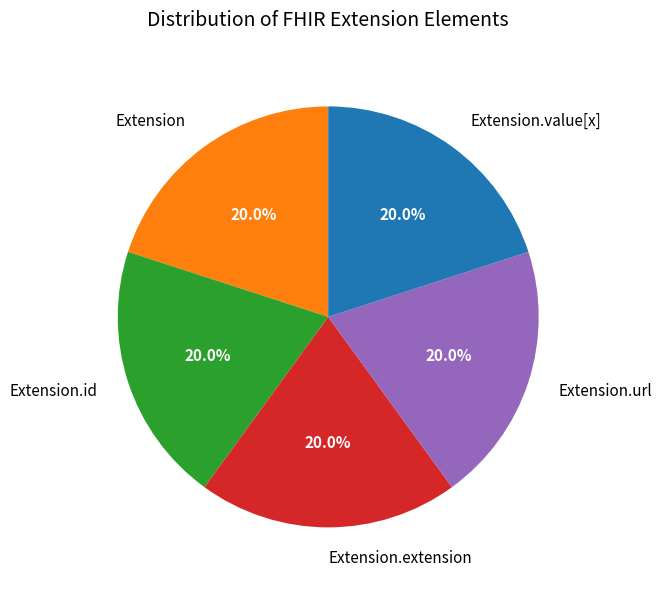

What is the ratio of the value at Extension.extension to the value at Extension.id?

1.0